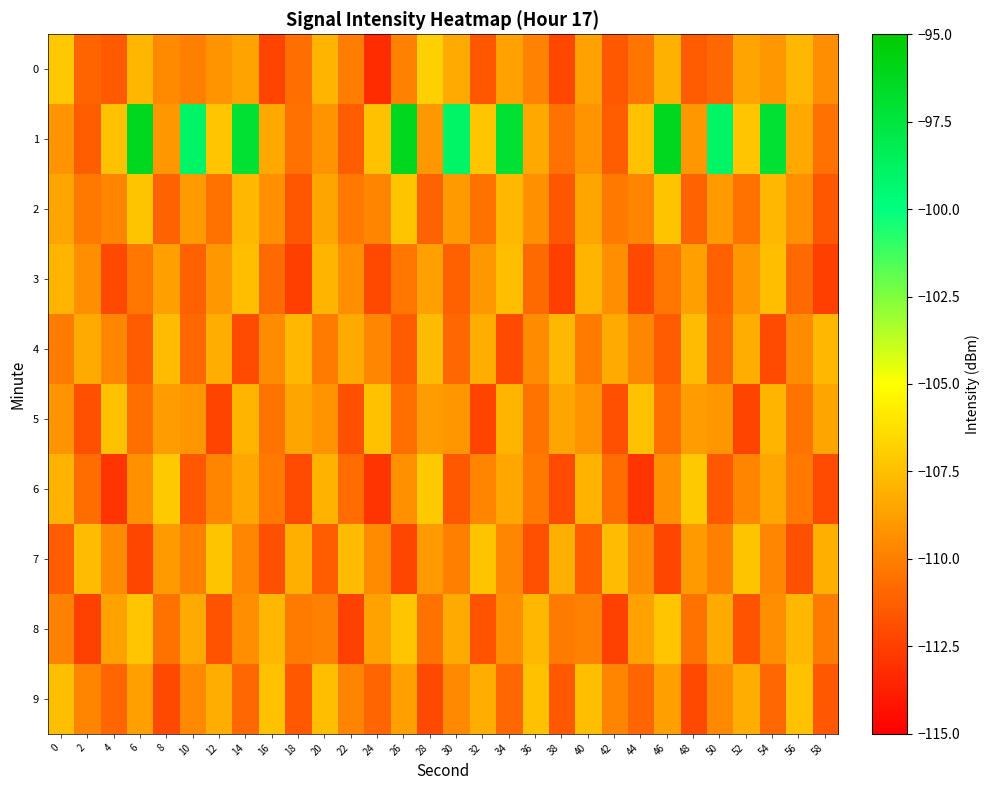

Rank the series by their maximum value, from lowest to highest.

4, 3, 5, 9, 2, 7, 8, 6, 0, 1